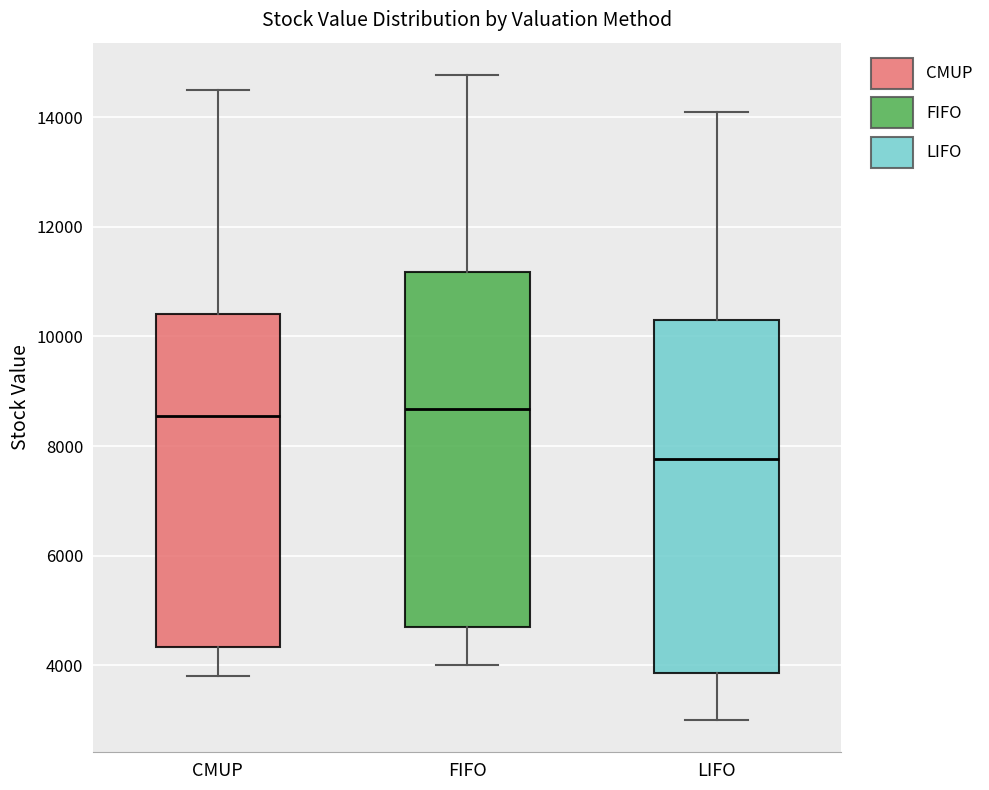

Reading left to right, transcribe this box plot: for each box, give where its median line is, the range the box spans, and where its two whiskers end, as read against the y-axis. The values are not printed on the chart, so give them approximately, as read against the axis.

CMUP: median 8600, box 4400 to 10400, whiskers 3800 to 14600
FIFO: median 8600, box 4800 to 11200, whiskers 4000 to 14800
LIFO: median 7800, box 3800 to 10400, whiskers 3000 to 14000